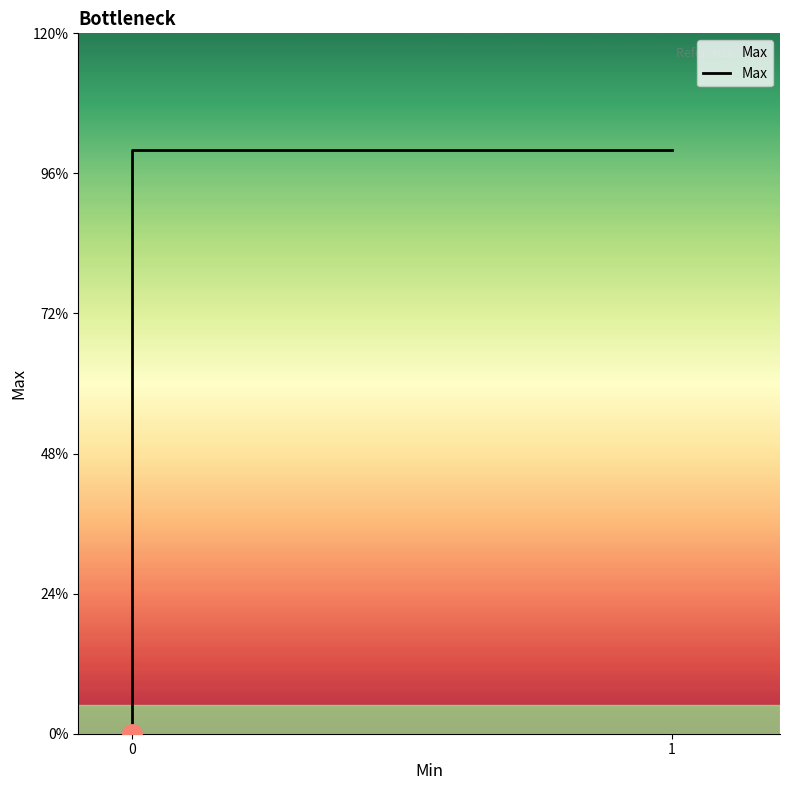

True or false: the data shows 0 at 1.

False